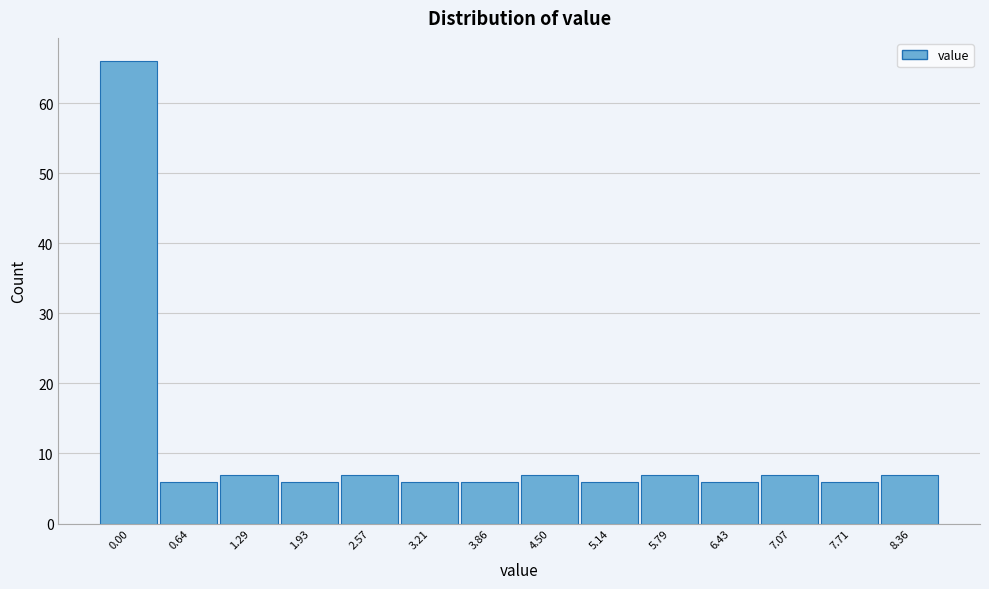

Reading left to right, transcribe all the data shown in this chart.

0.00=66	0.64=6	1.29=7	1.93=6	2.57=7	3.21=6	3.86=6	4.50=7	5.14=6	5.79=7	6.43=6	7.07=7	7.71=6	8.36=7